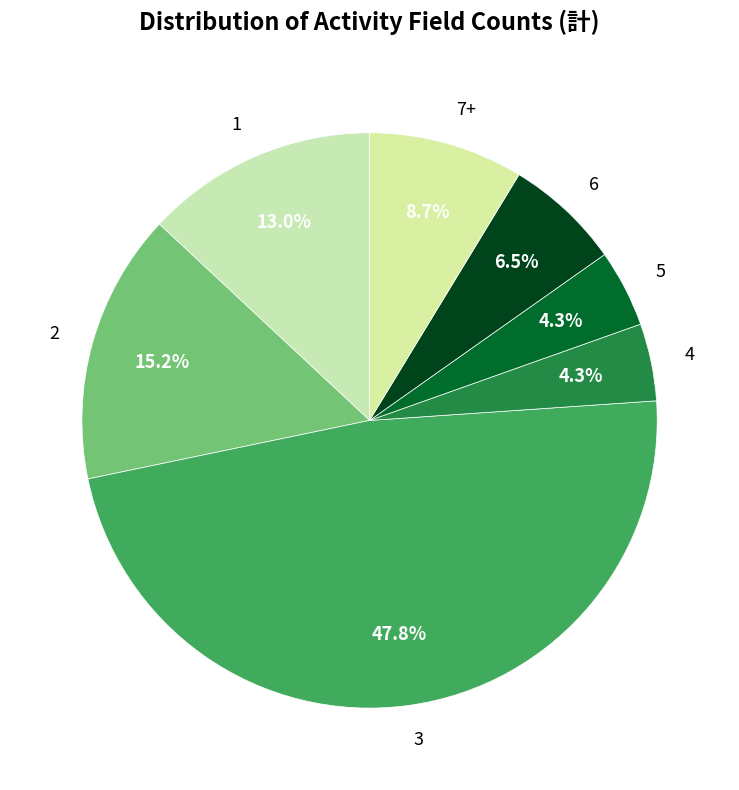

Is 2 the majority of the pie?

No